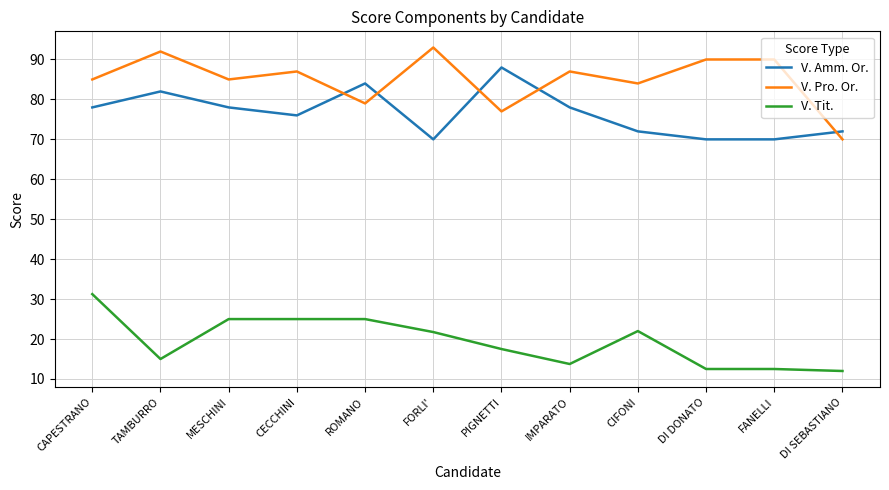

Rank the series by their maximum value, from highest to lowest.

V. Pro. Or., V. Amm. Or., V. Tit.